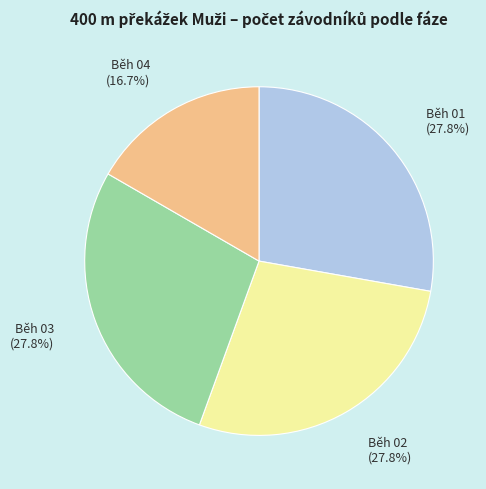

Does any single category account for the majority?

No